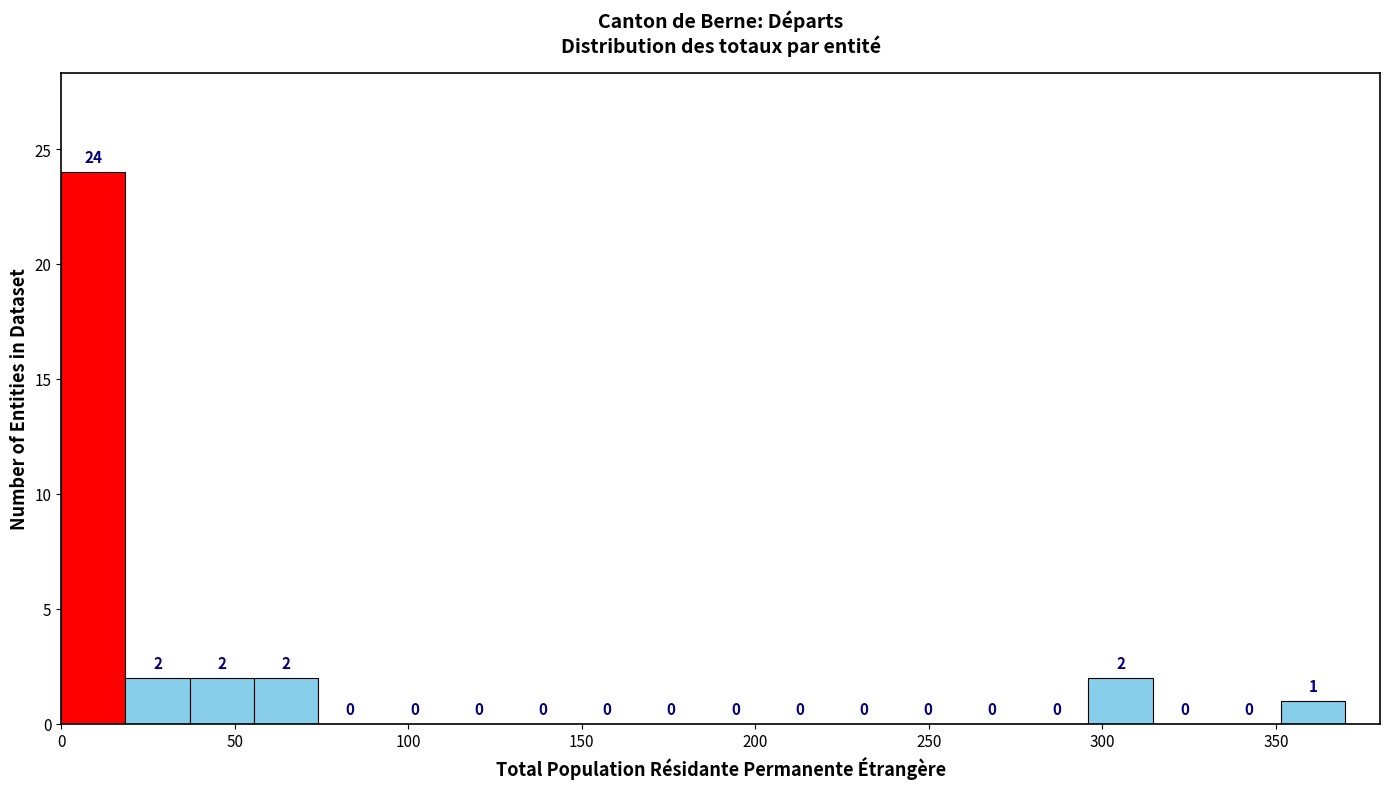

Around what value on the x-axis is the tallest bar? Give the approximate position of its centre, as read against the axis.

10